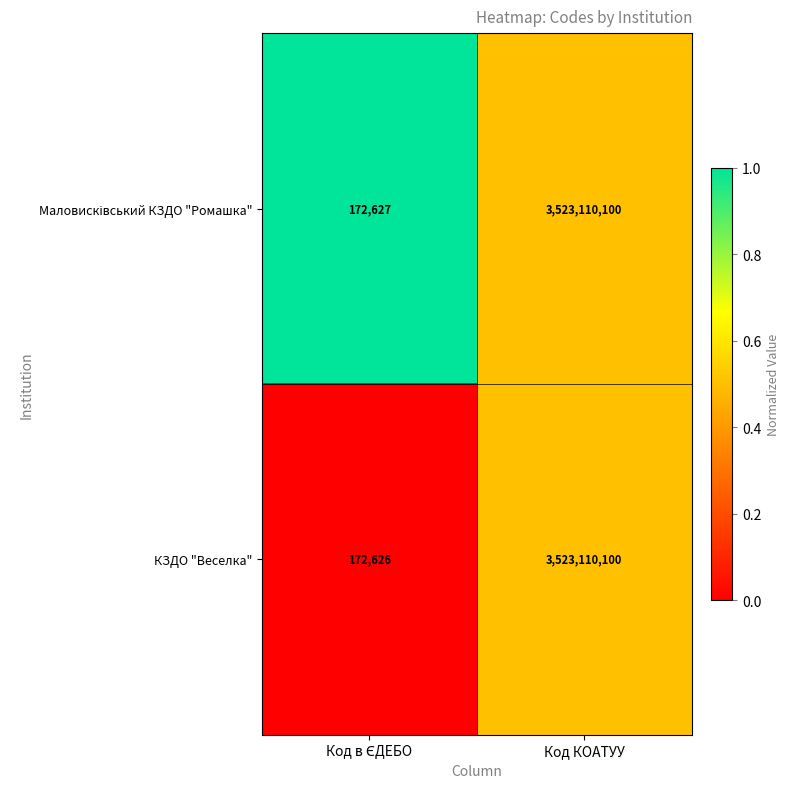

What is the greatest value displayed?

3523110100